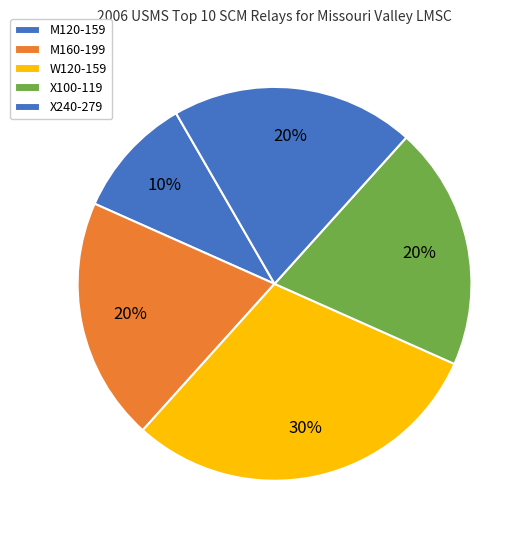

Is there any slice that represents more than half of the pie?

No